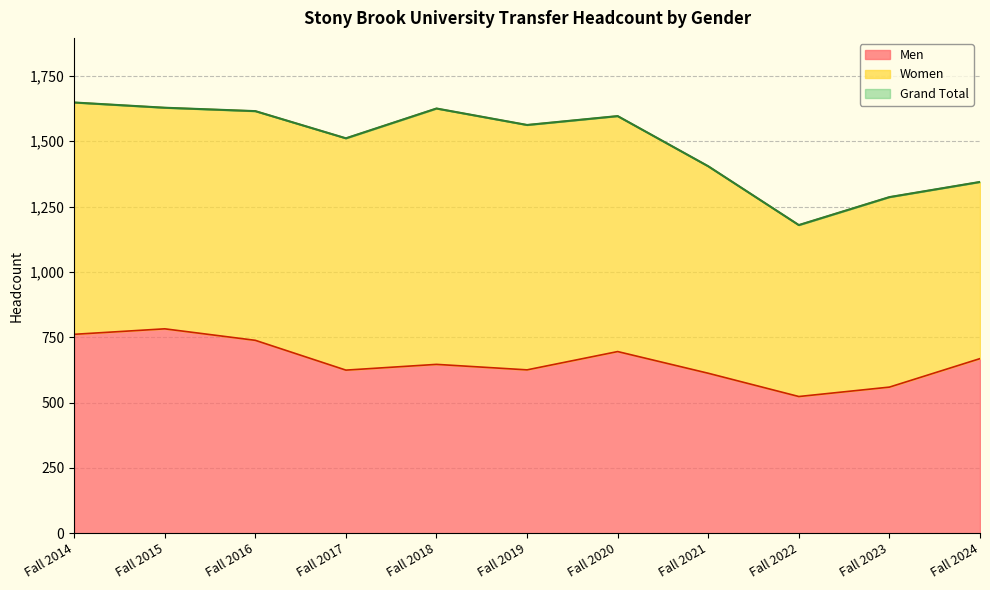

At how many categories does at least one series exceed 777?

11